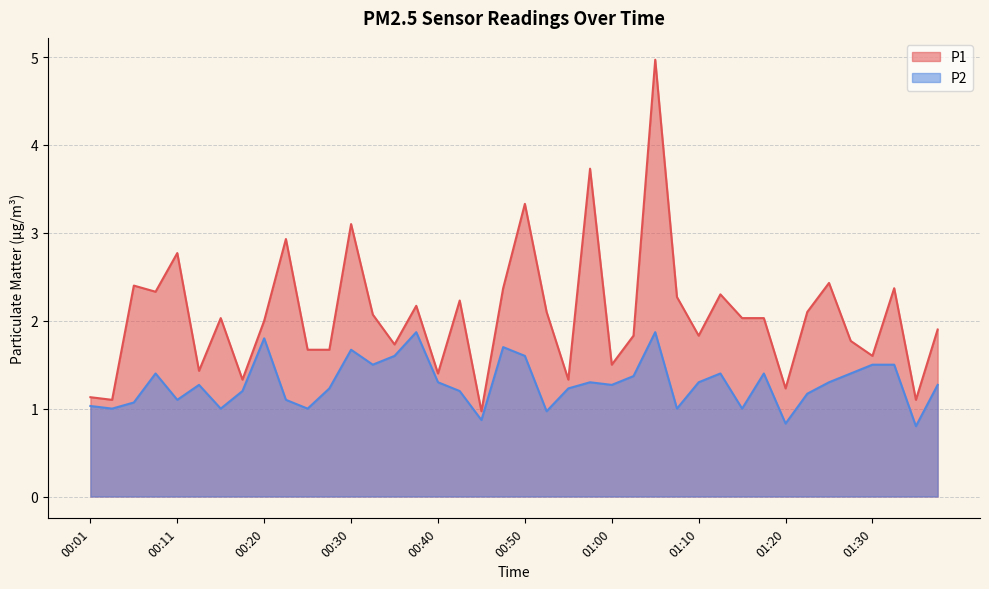

What are all the series names shown in the legend?

P1, P2